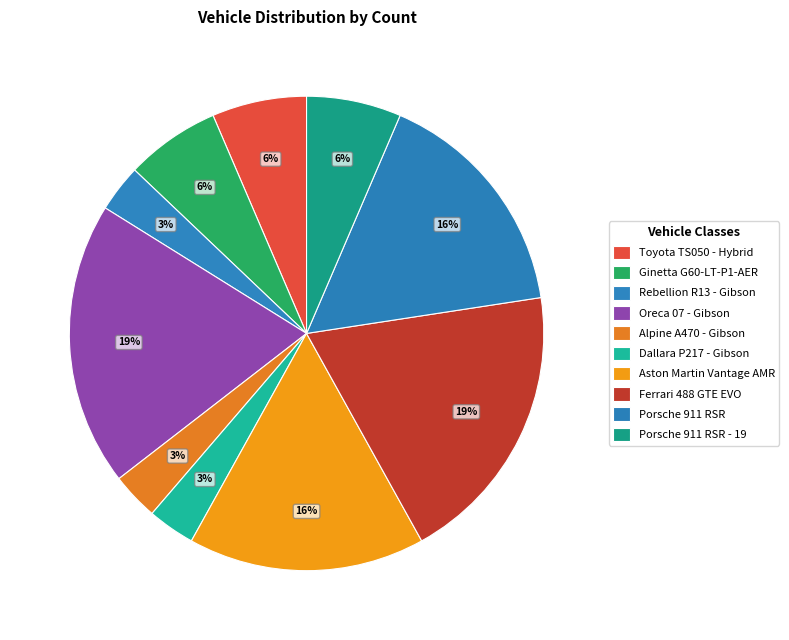

How much of the chart is everything except Aston Martin Vantage AMR?

83.9%